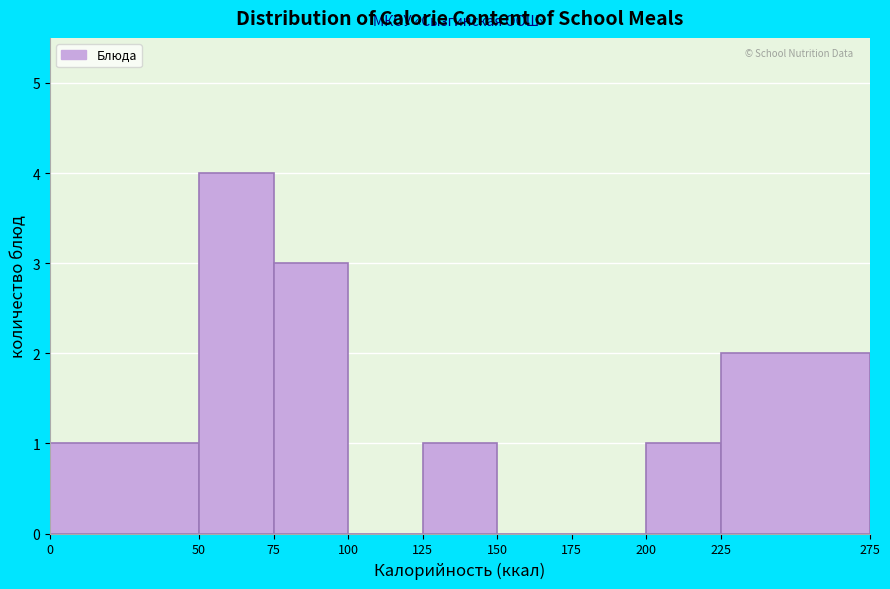

Which range on the x-axis has the tallest bar?

50 to 75